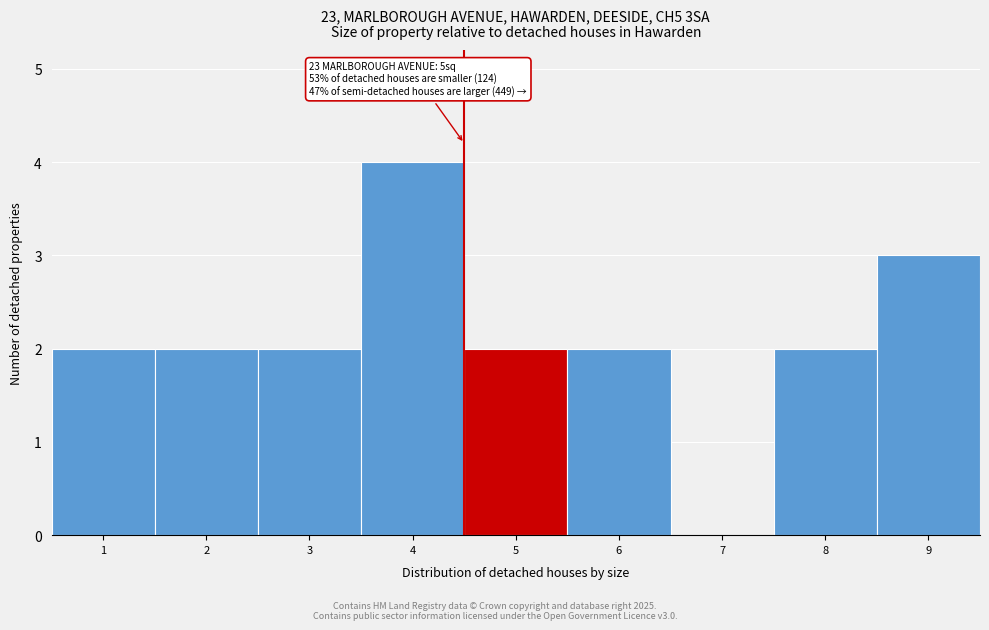

Reading left to right, extract all data points from this chart.

1=2	2=2	3=2	4=4	5=2	6=2	7=0	8=2	9=3